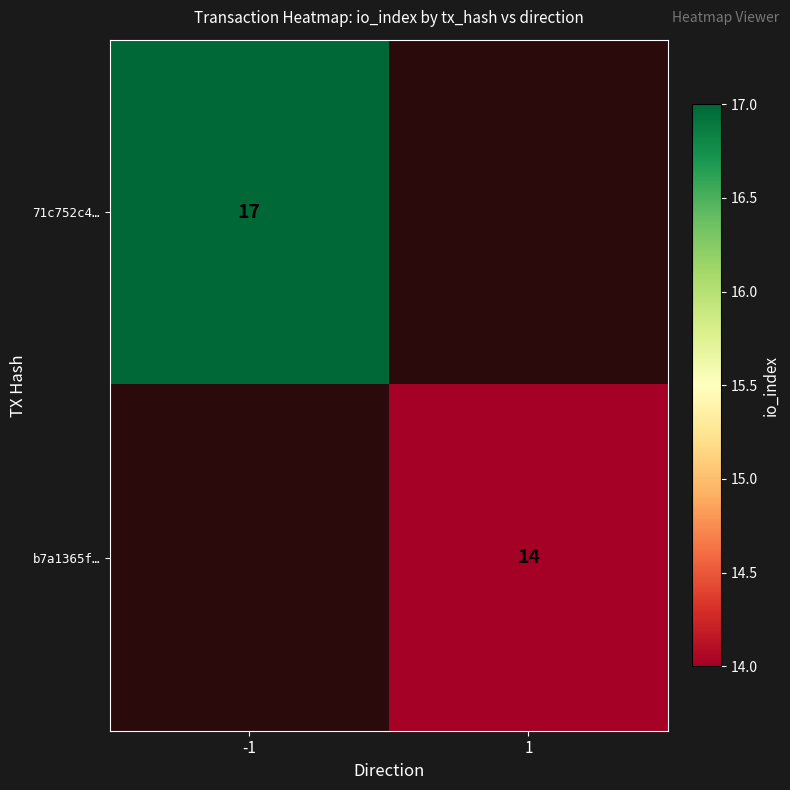

The b7a1365f… series shows 14 at 1. True or false?

True